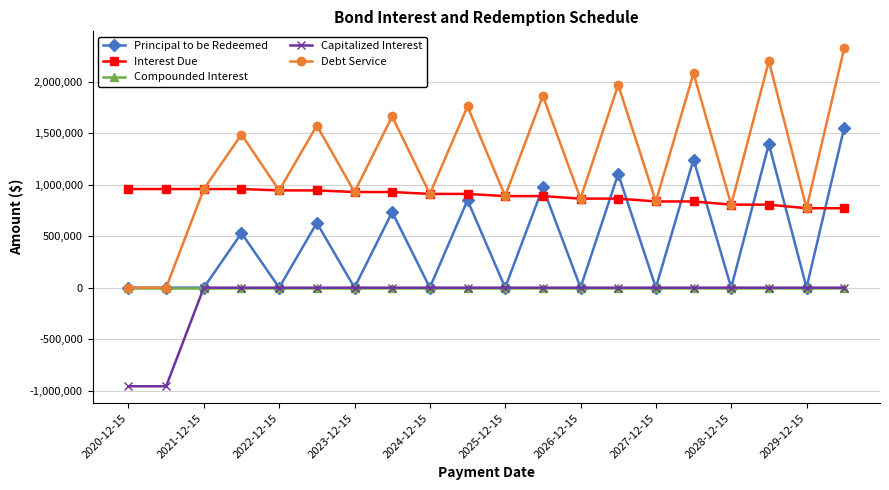

What is the minimum value shown in the chart?

-958375